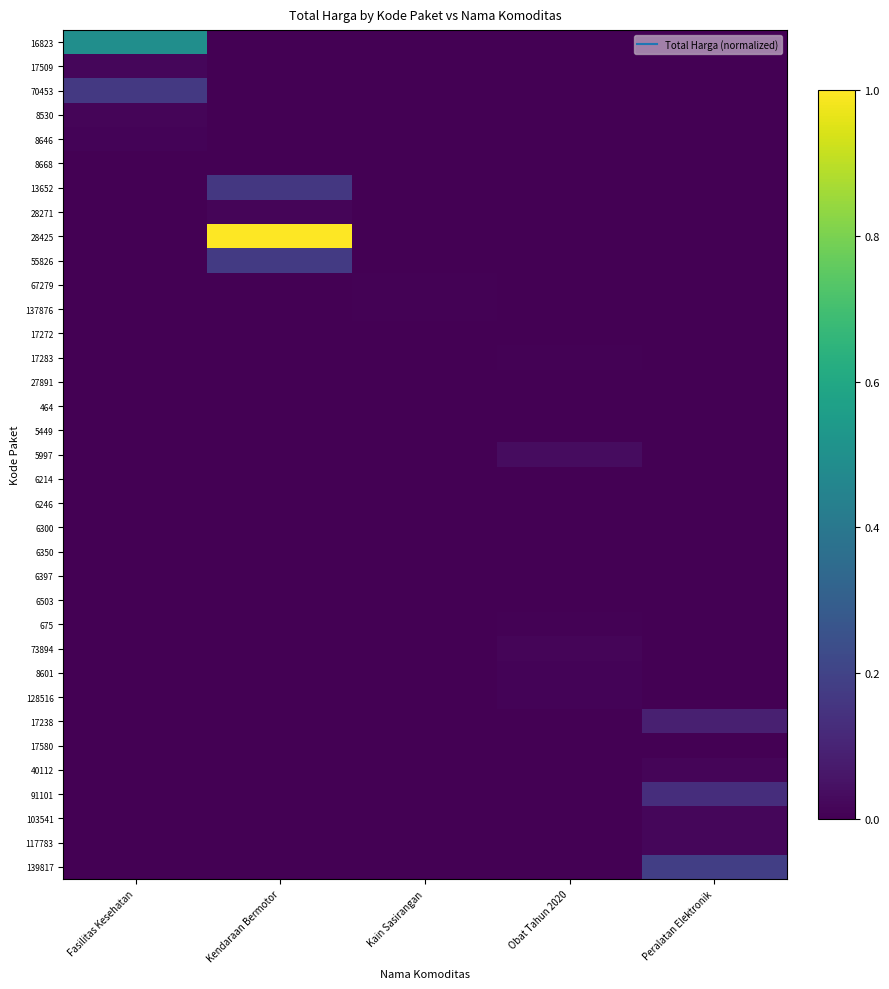

What is the spread (max minus min) of values at Kendaraan Bermotor?

1.0